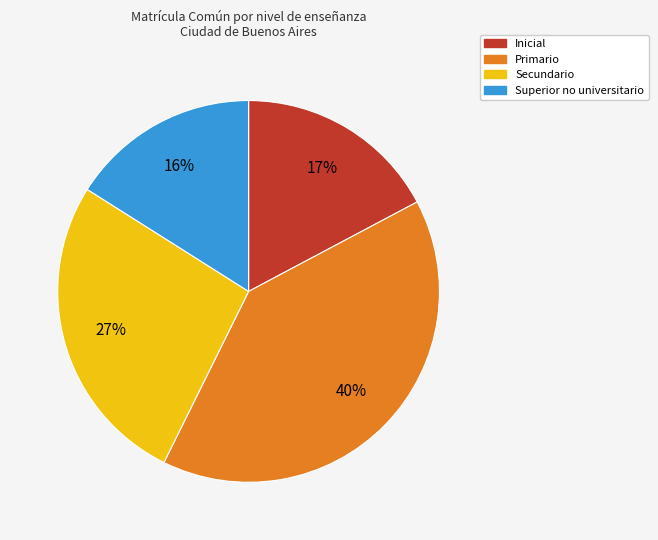

Which has a higher value, Primario or Secundario?

Primario